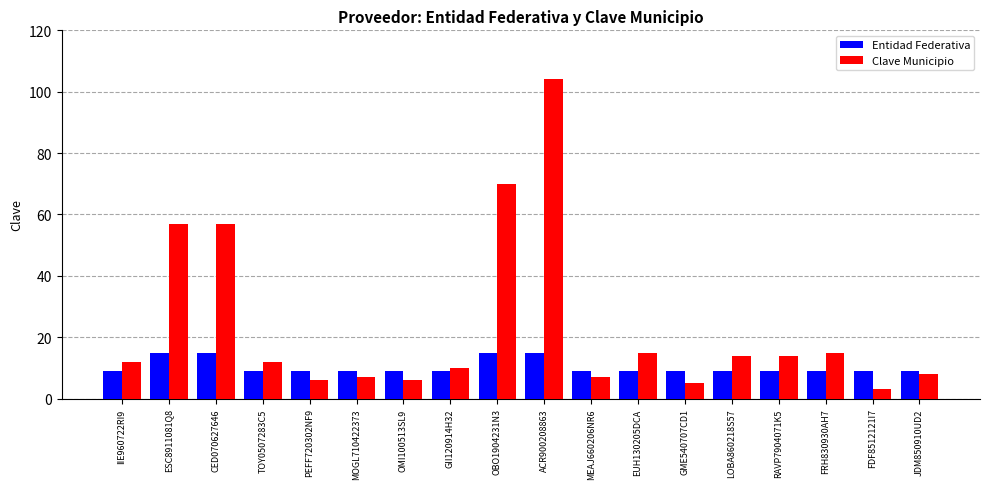

Which series has the widest spread of values?

Clave Municipio